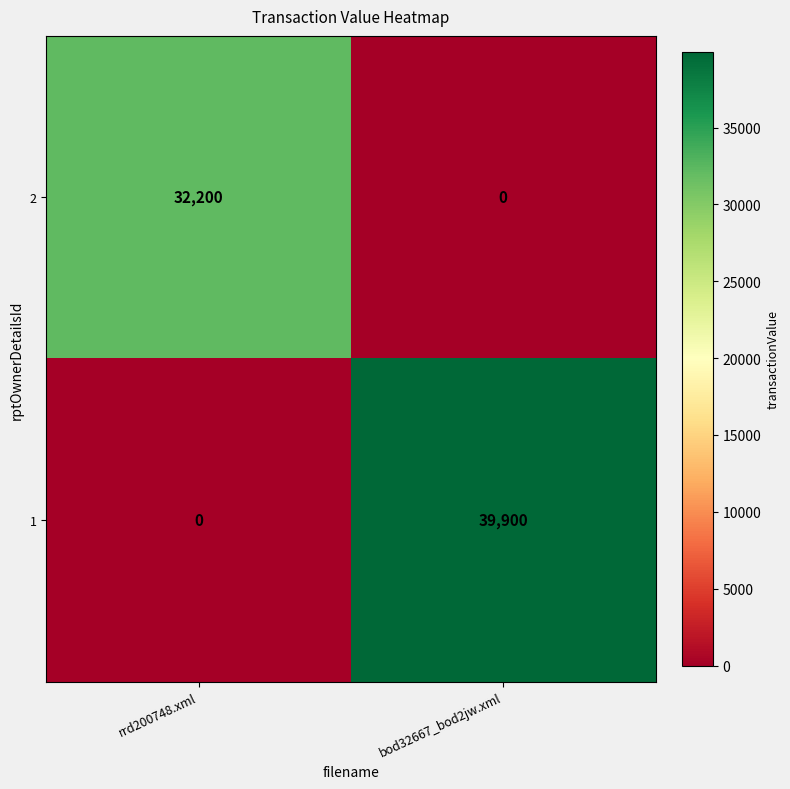

Reading left to right, transcribe all the data shown in this chart.

2: 32200	0
1: 0	39900